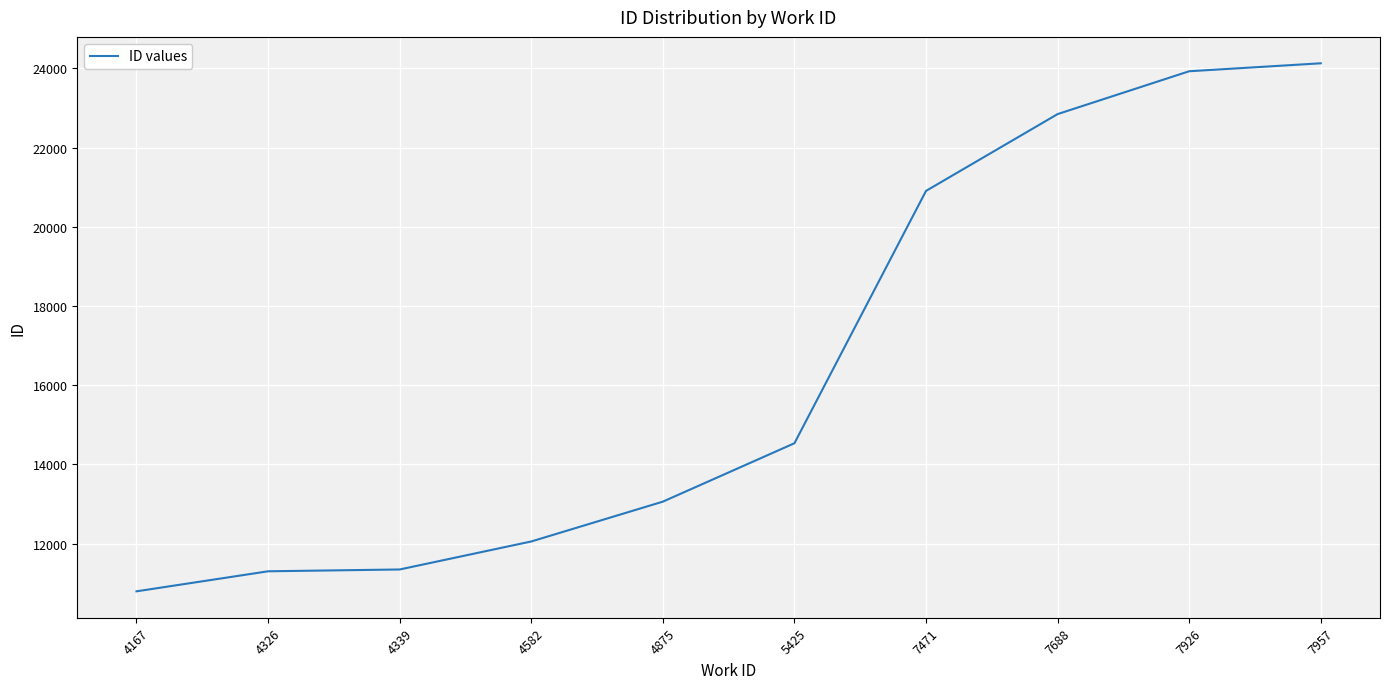

Between 4326 and 7688, which is larger?

7688